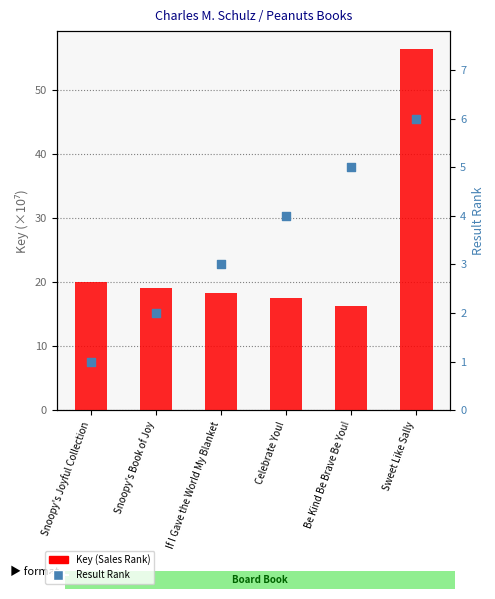

Which series contains the lowest Y value?

Result Rank